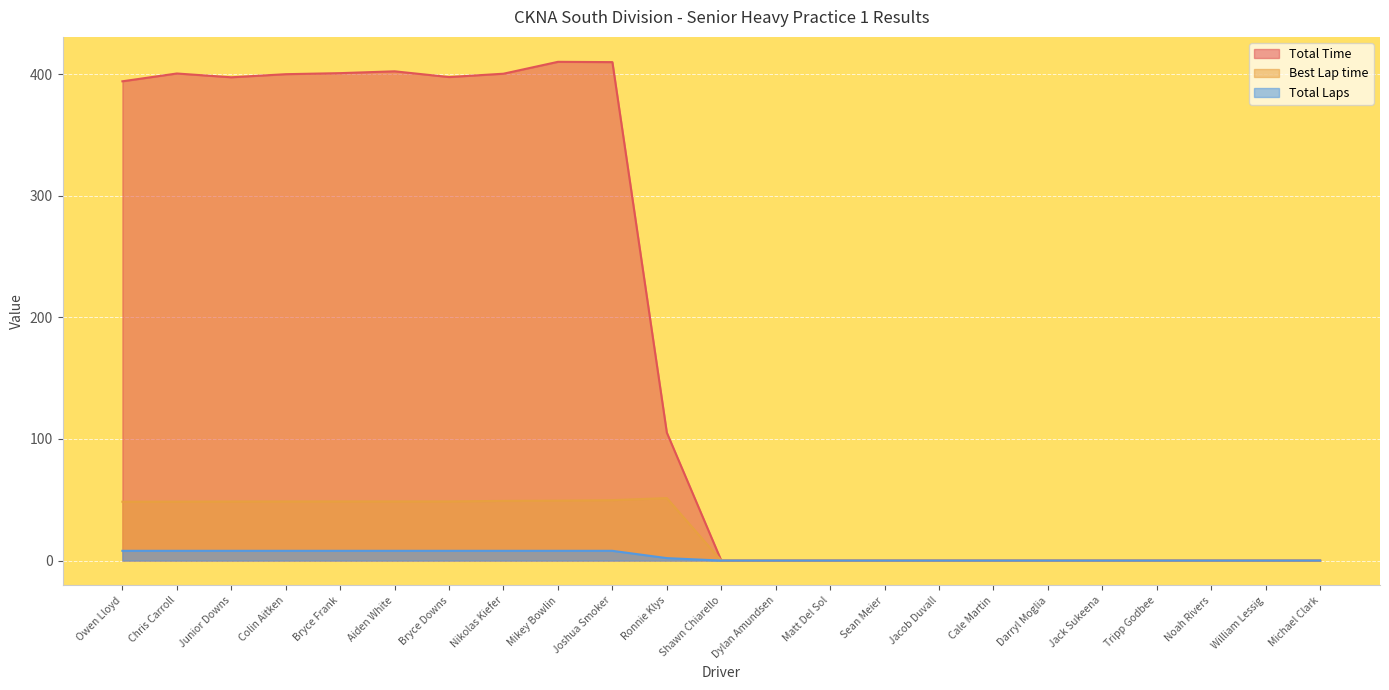

Rank the series by their maximum value, from lowest to highest.

Total Laps, Best Lap time, Total Time